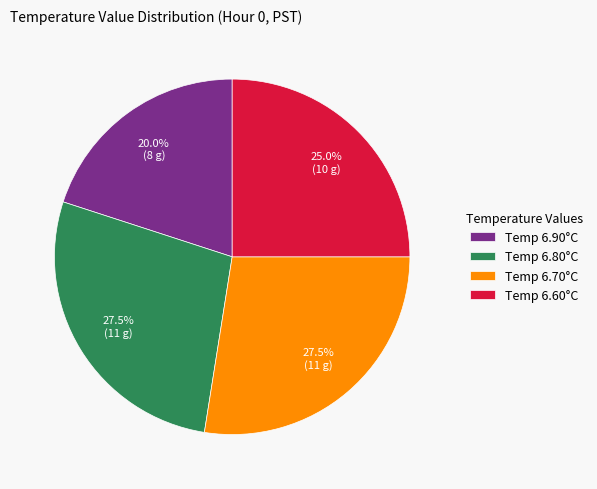

Which has a higher value, Temp 6.70°C or Temp 6.60°C?

Temp 6.70°C